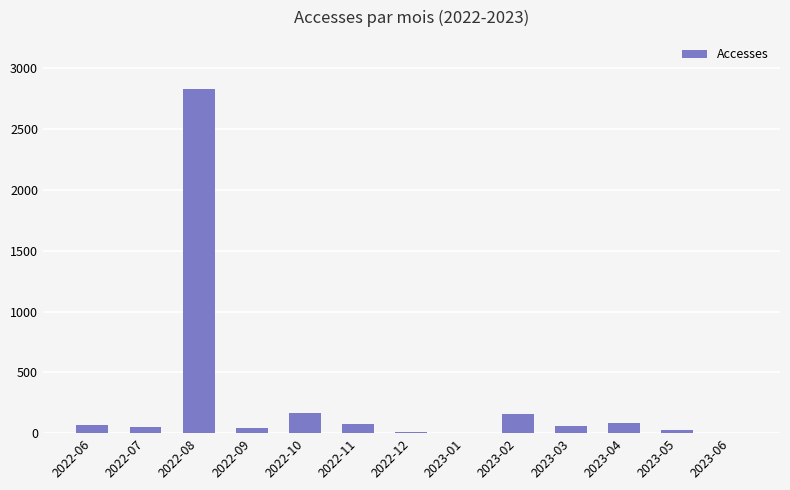

What value does the data have at 2023-02, to the nearest 100?

200